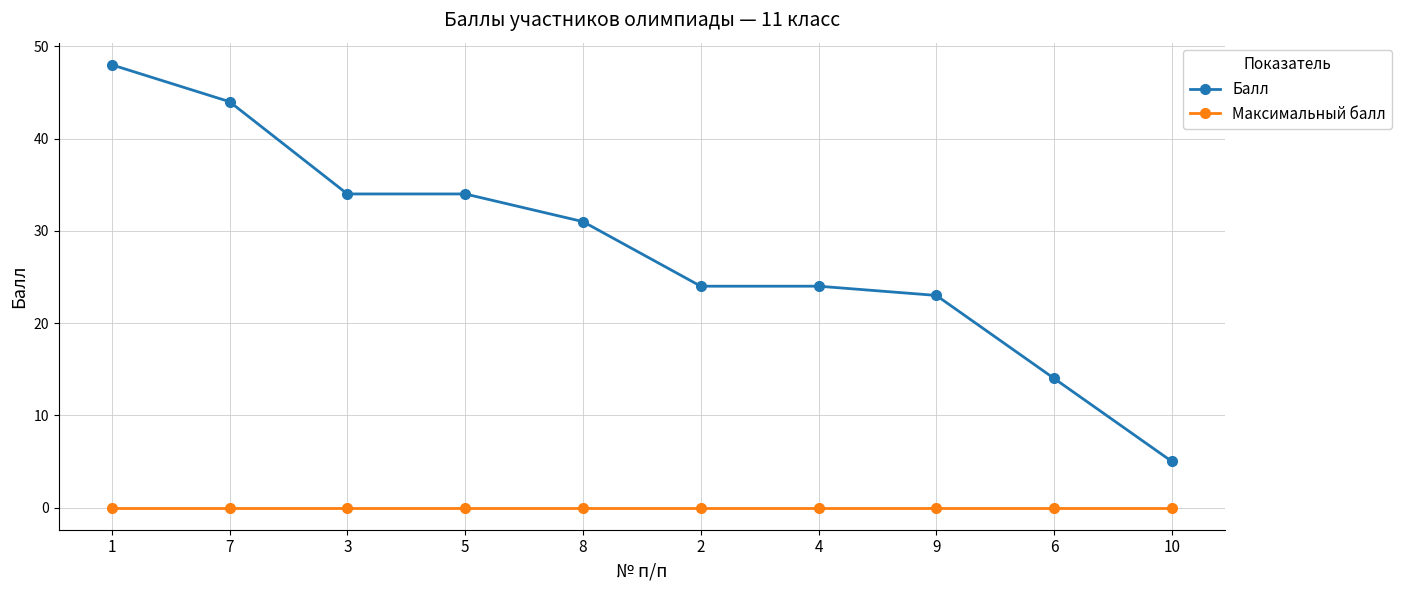

What is the minimum value for Балл?

5